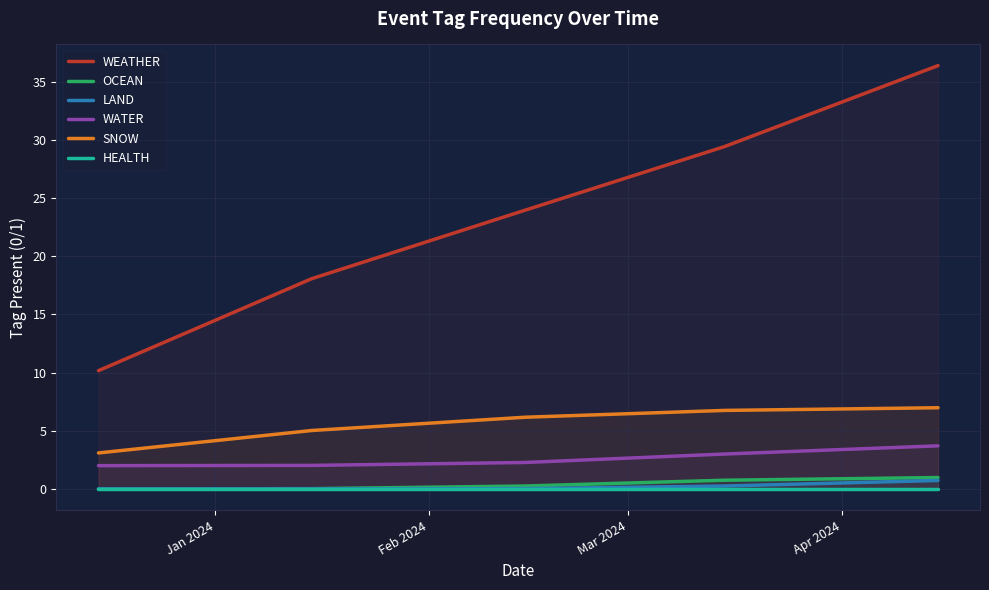

True or false: WATER and SNOW cross at least once.

False